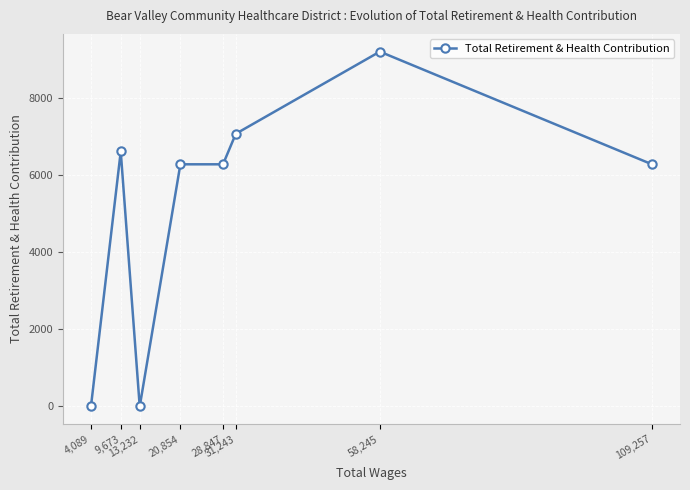

At which category does the data reach its first local valley?

13,232